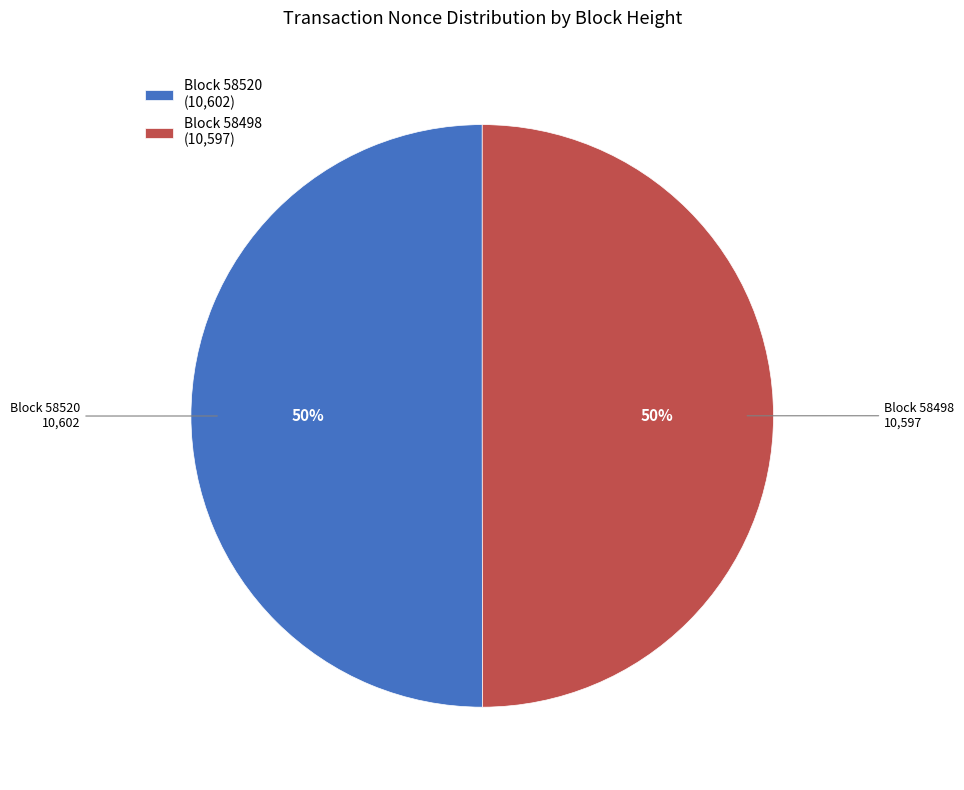

To the nearest percent, what percentage of the pie is Block 58498 (10,597)?

50%